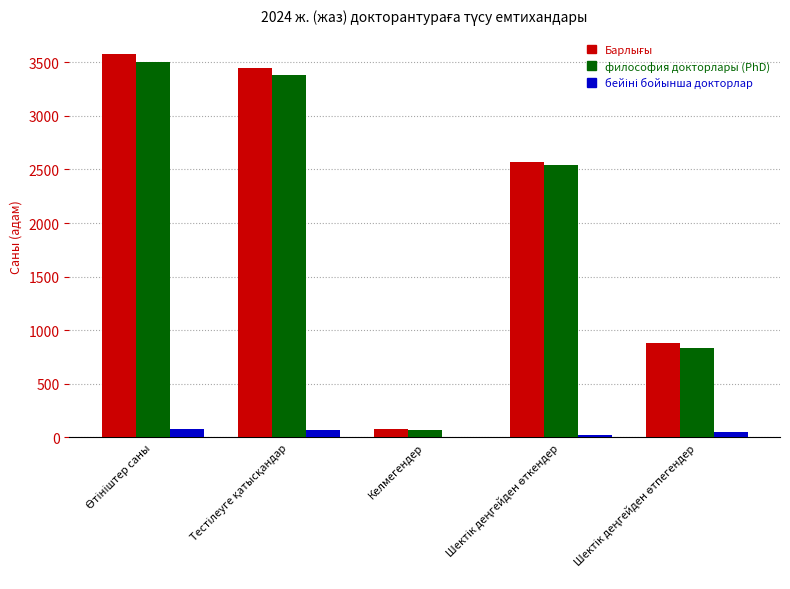

What is the sum of all философия докторлары (PhD) values?

10326